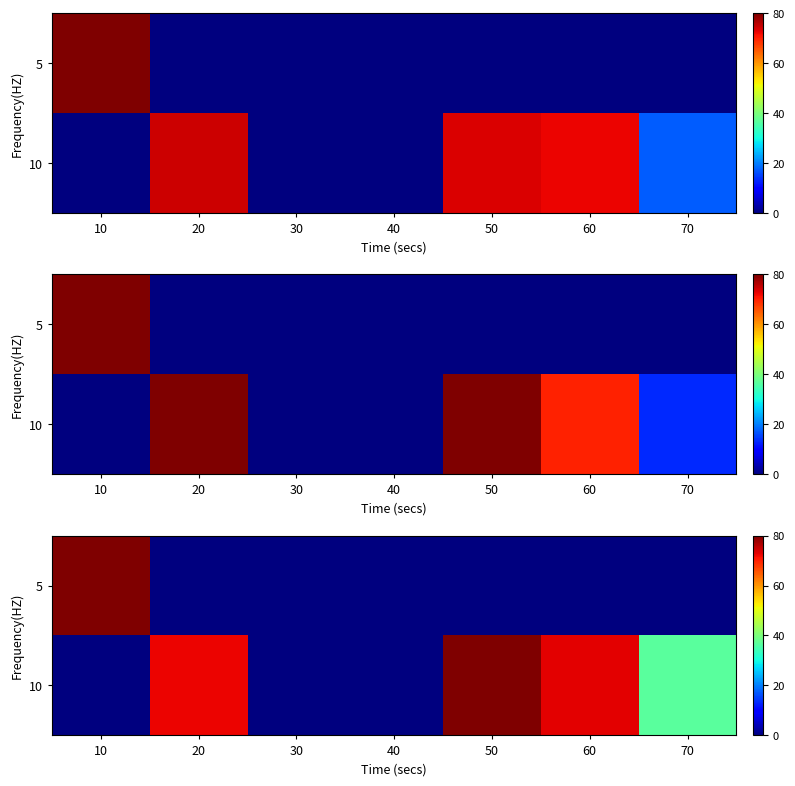

What is the spread (max minus min) of values at 50?

80.0